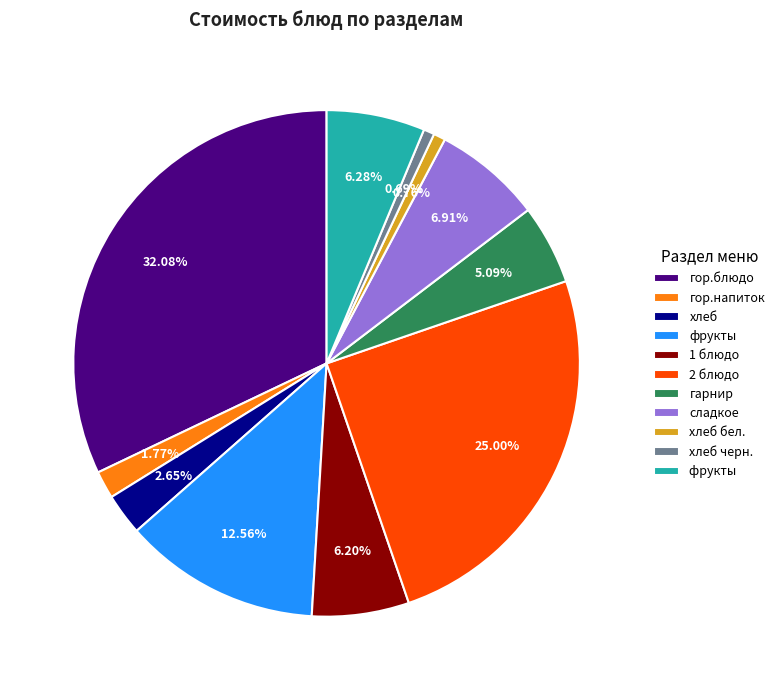

Does any single category account for the majority?

No